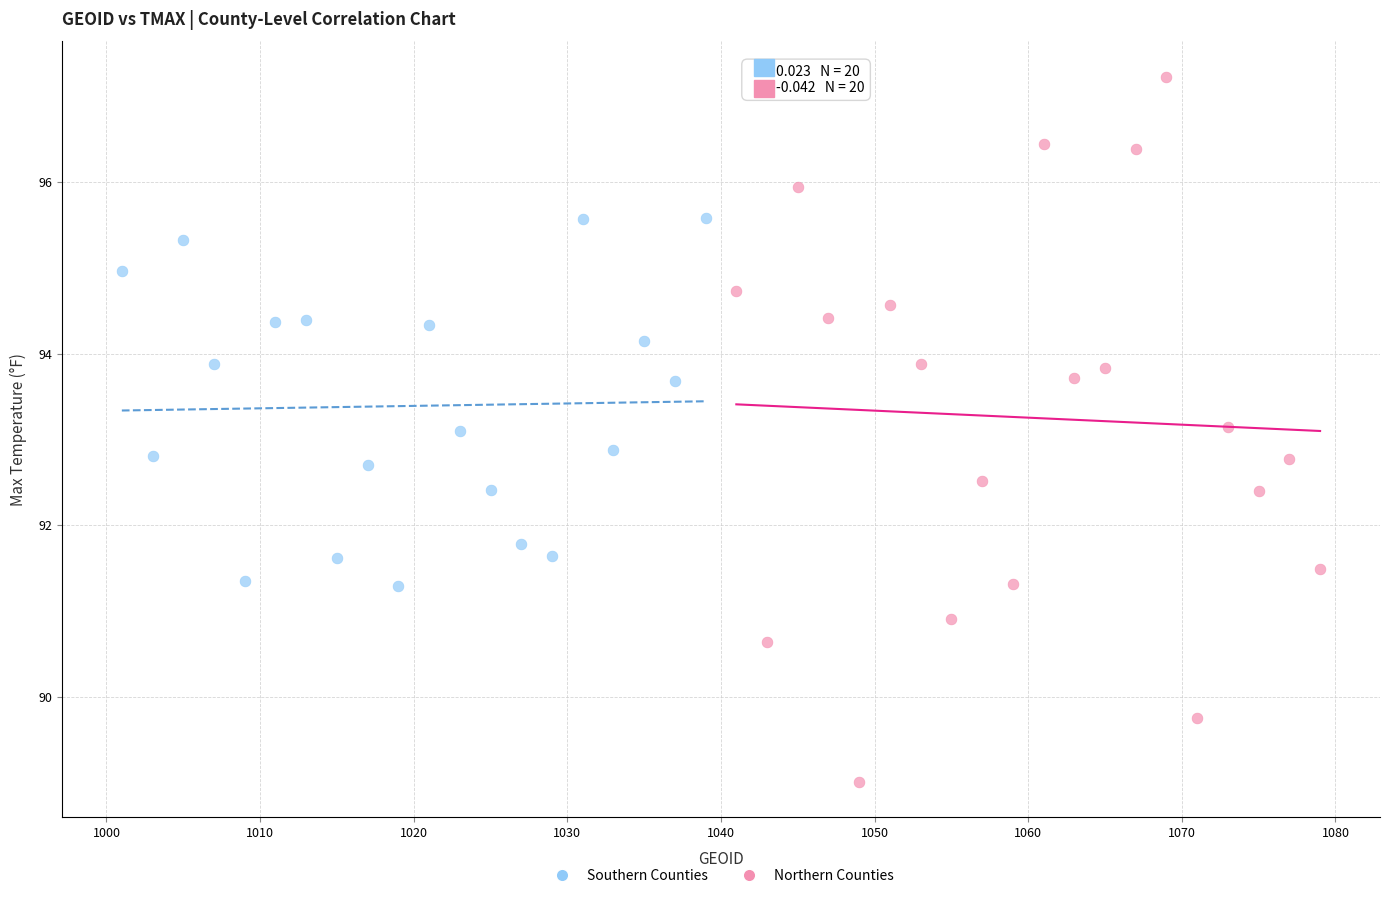

Which series has the largest Y range (max minus min)?

Northern Counties